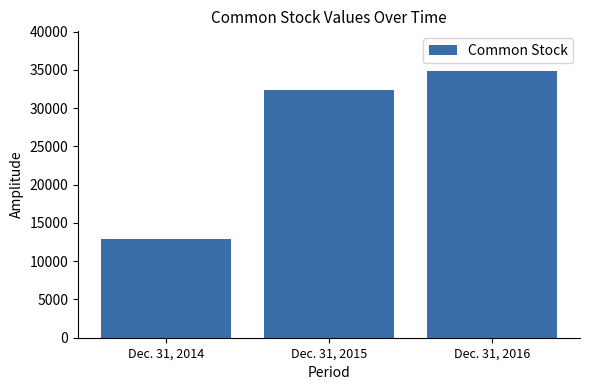

Count the values in the range 12915 to 34808.

3